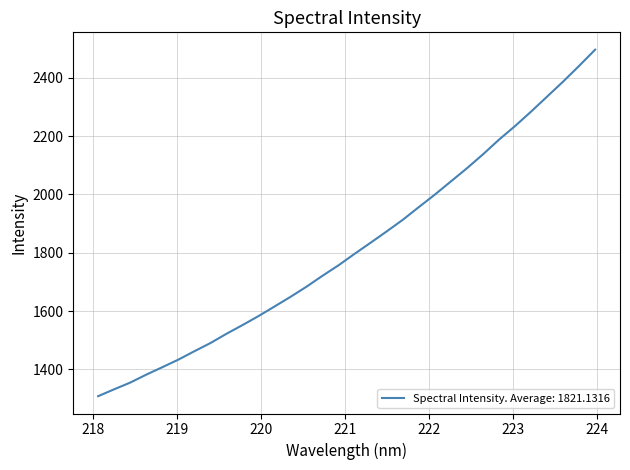

What is the difference between the maximum and minimum values?

1188.2